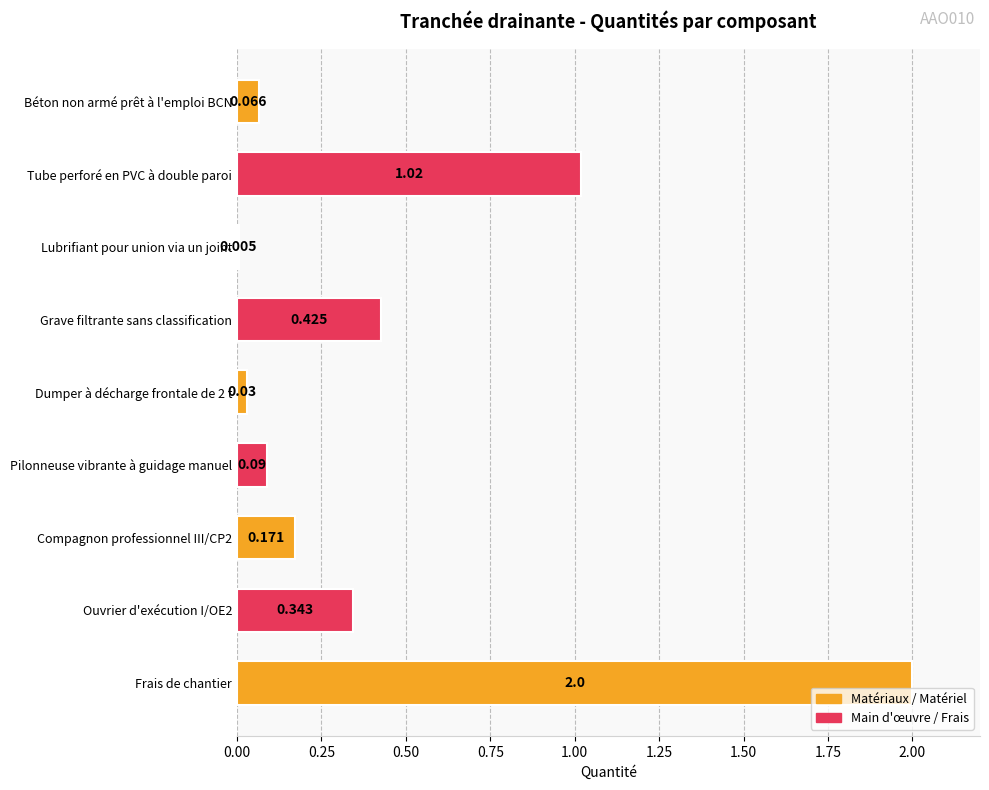

What is the average value?

0.5